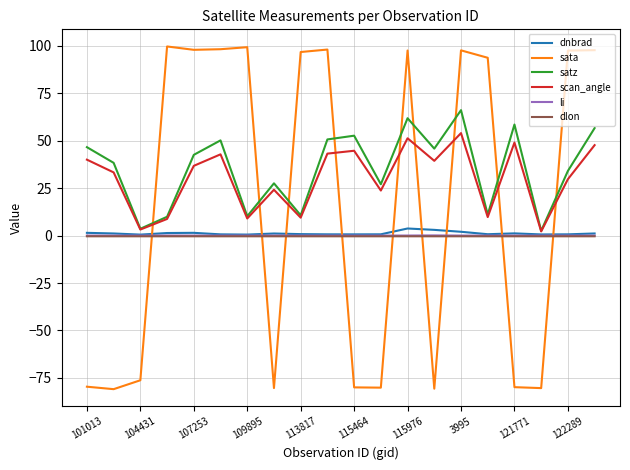

How many times do dlon and sata cross each other?

9